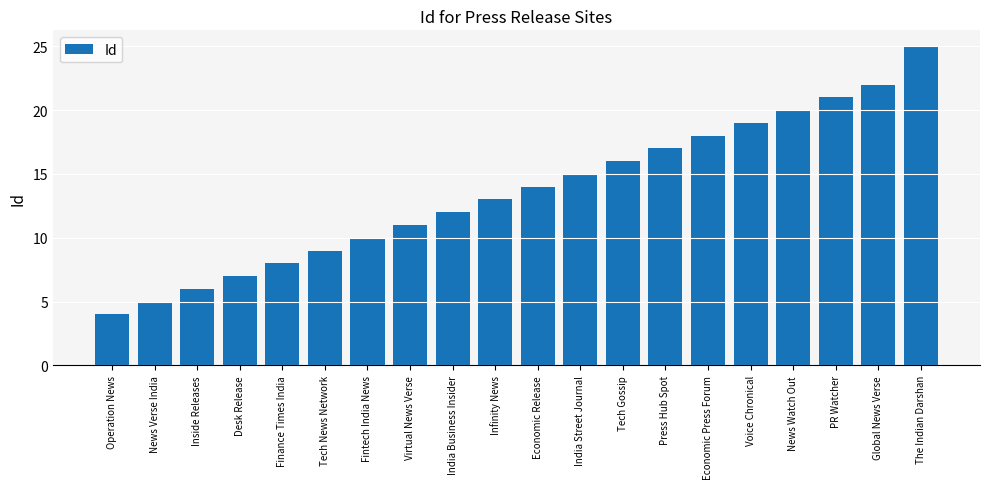

Count the number of categories in the chart.

20